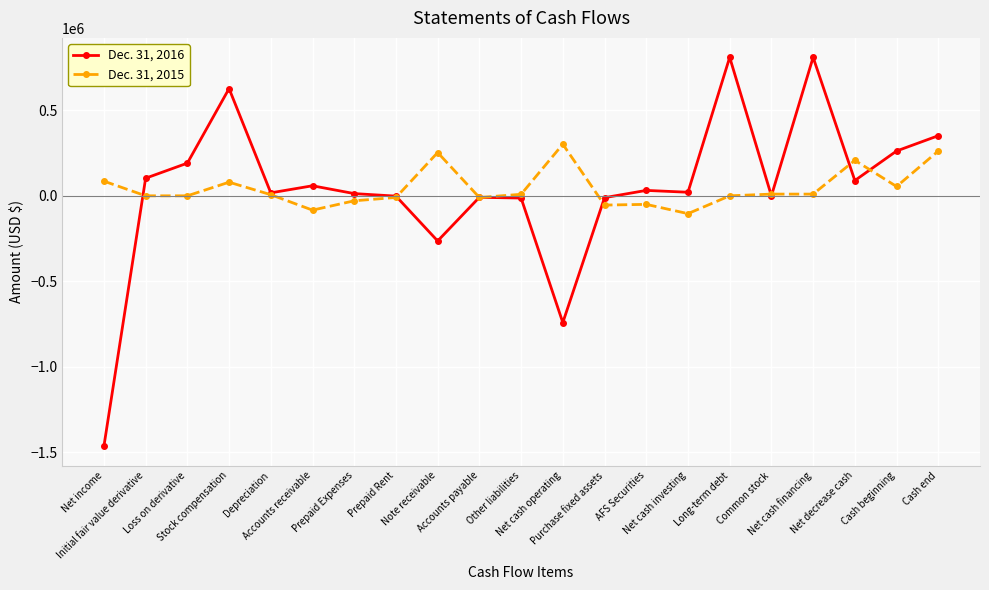

What is the label of the 20th point from the left?

Cash beginning